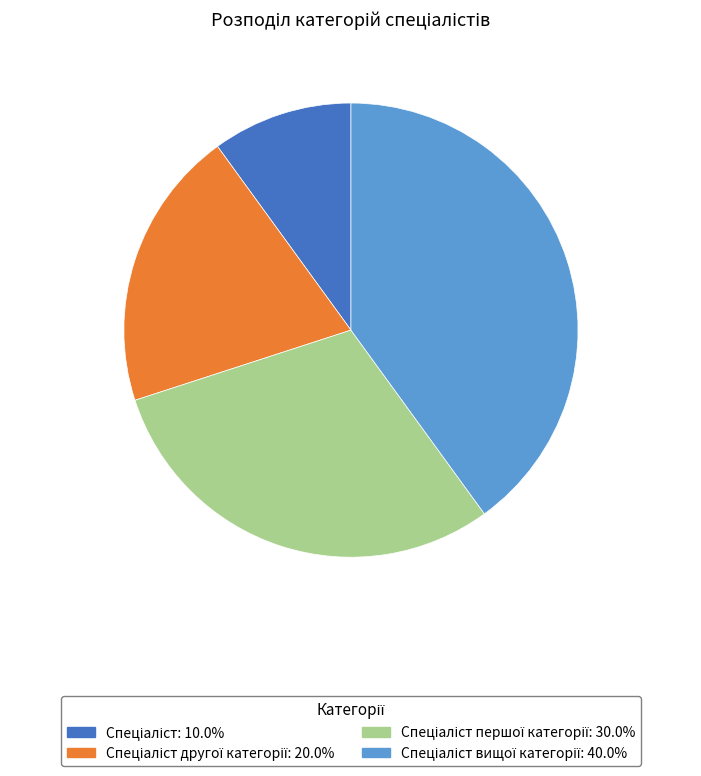

Does any single category account for the majority?

No